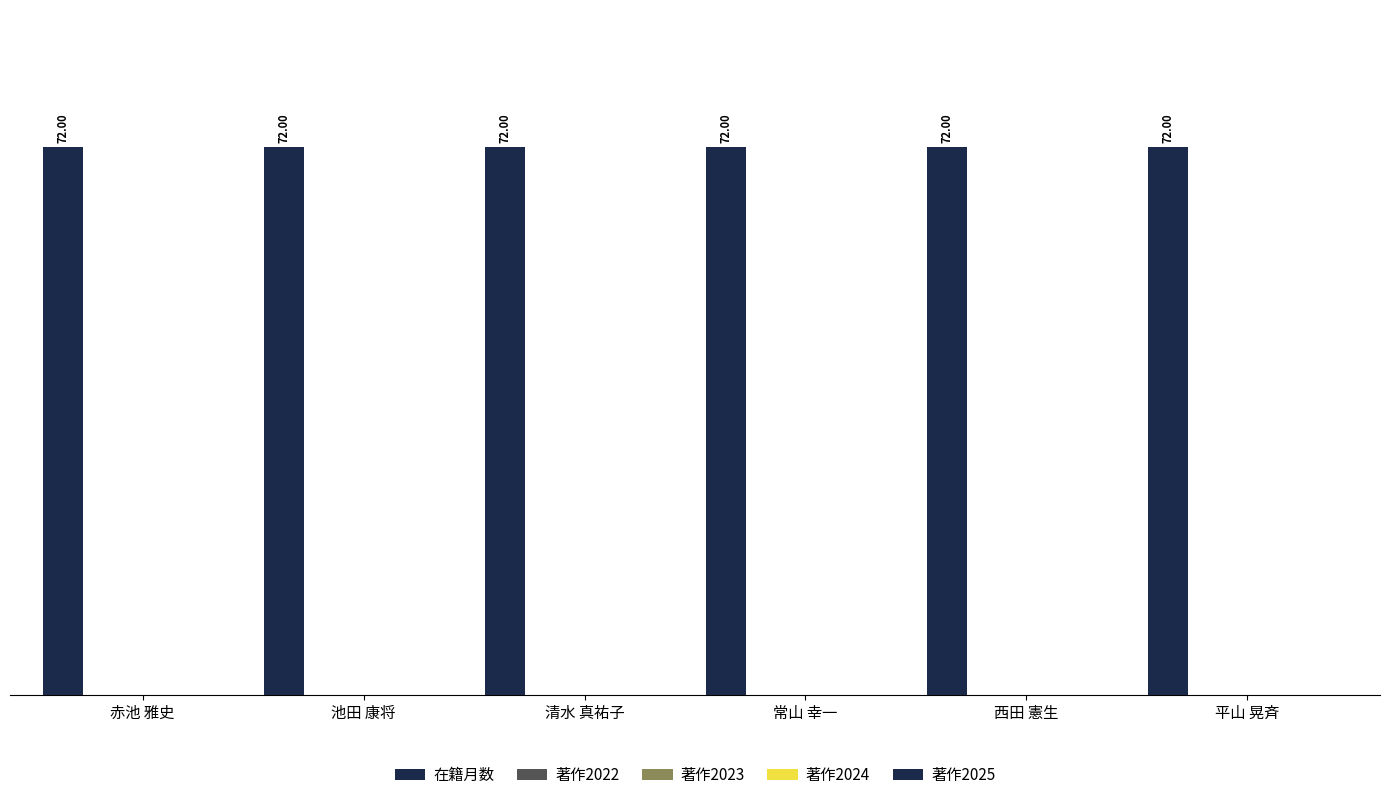

Reading left to right, extract all data points from this chart.

在籍月数: 72	72	72	72	72	72
著作2022: 0	0	0	0	0	0
著作2023: 0	0	0	0	0	0
著作2024: 0	0	0	0	0	0
著作2025: 0	0	0	0	0	0